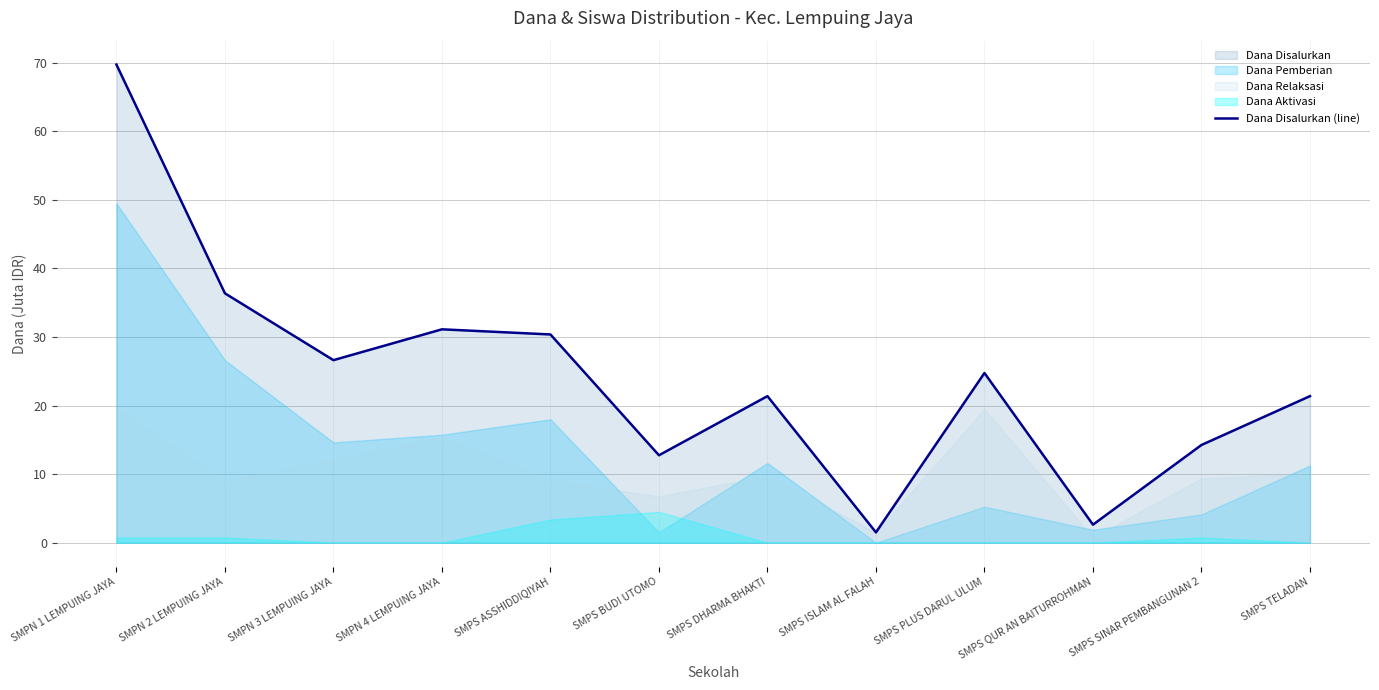

List the labels in order of value, smallest first.

SMPS ISLAM AL FALAH, SMPS QUR AN BAITURROHMAN, SMPS BUDI UTOMO, SMPS SINAR PEMBANGUNAN 2, SMPS DHARMA BHAKTI, SMPS TELADAN, SMPS PLUS DARUL ULUM, SMPN 3 LEMPUING JAYA, SMPS ASSHIDDIQIYAH, SMPN 4 LEMPUING JAYA, SMPN 2 LEMPUING JAYA, SMPN 1 LEMPUING JAYA